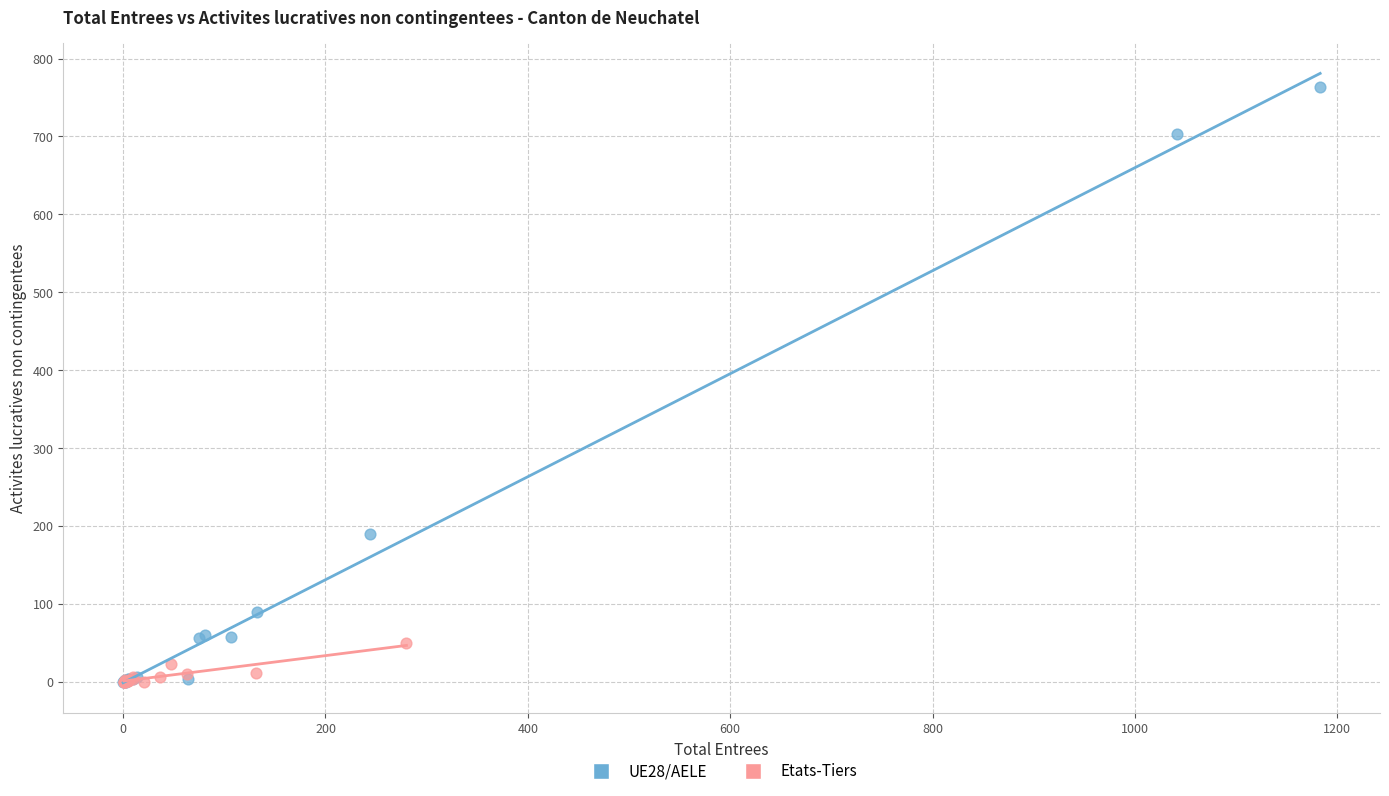

Which series contains the highest Y value?

UE28/AELE